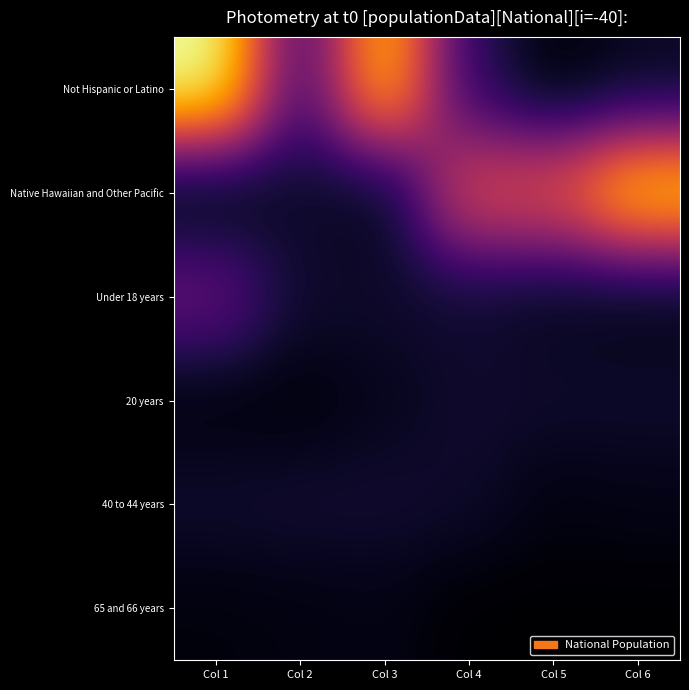

At which category is the sum across all series the highest?

Col 1